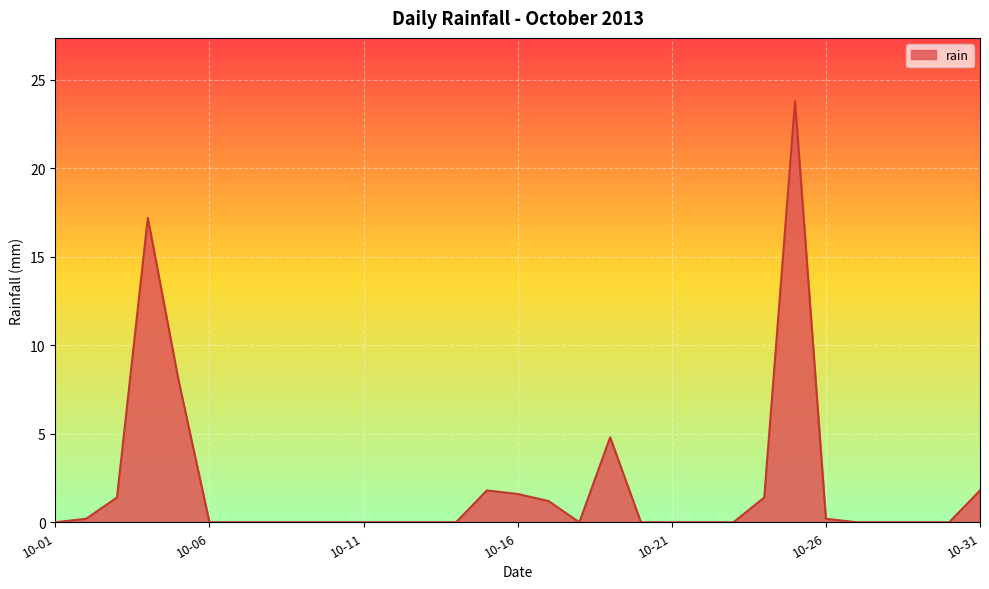

Does the chart have visible grid lines?

Yes